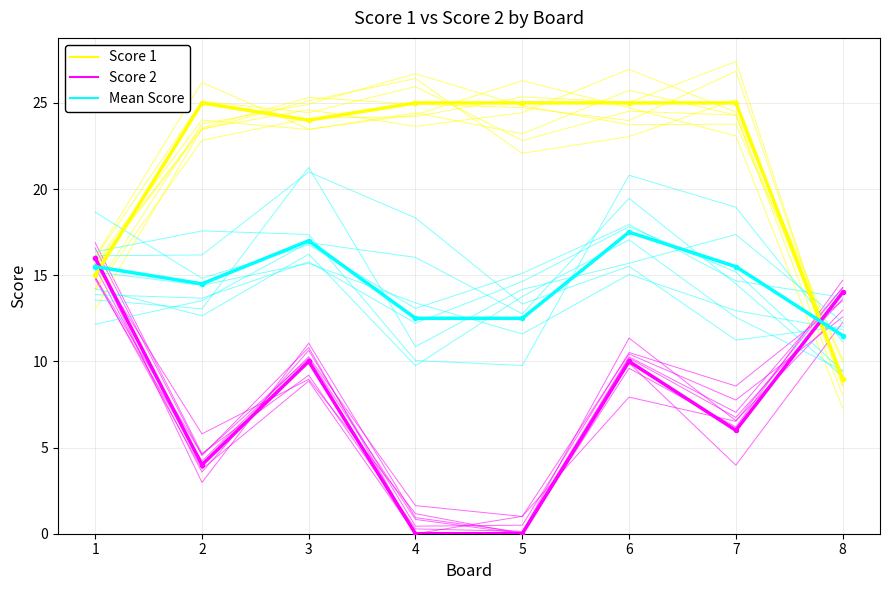

What is the total value across all series at 6?

52.5